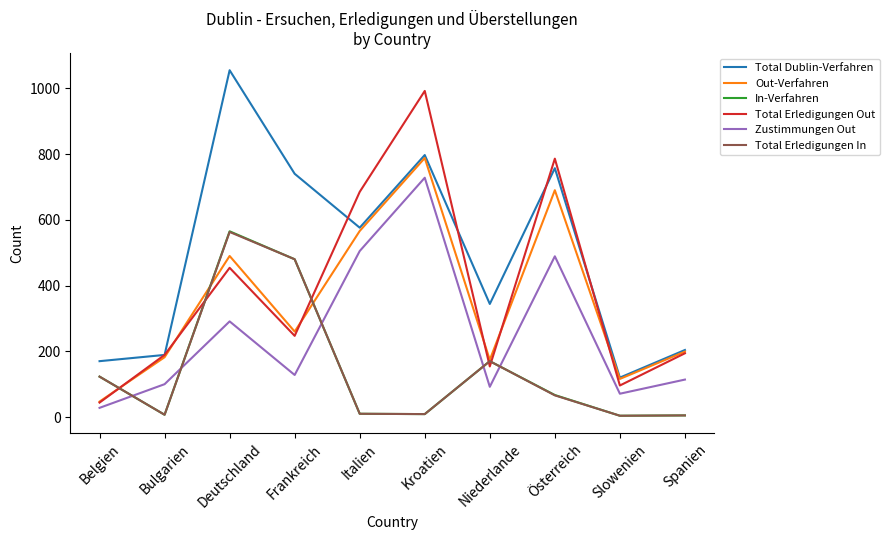

What is the difference between the maximum and minimum values in the In-Verfahren series?

561